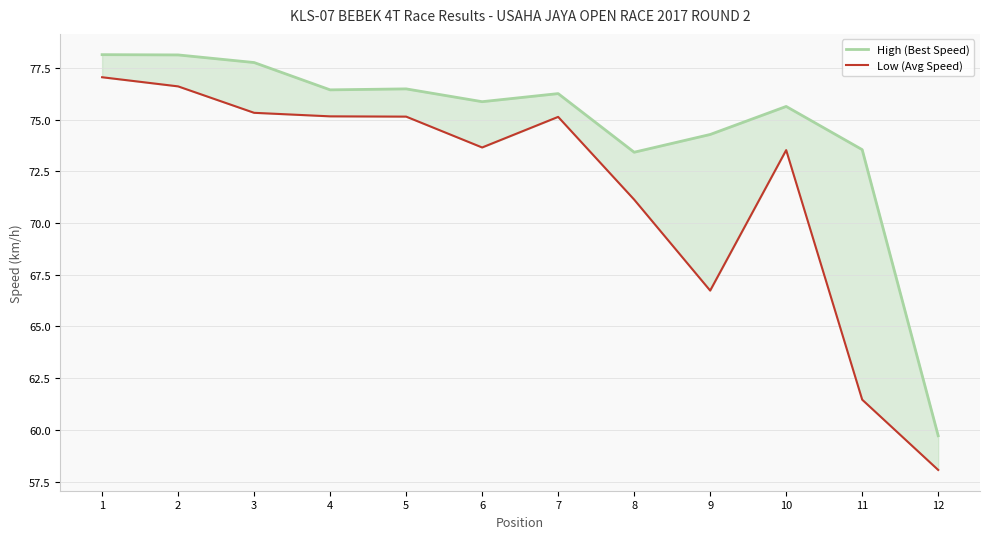

Is it true that High (Best Speed) equals 59.7 at 12?

True